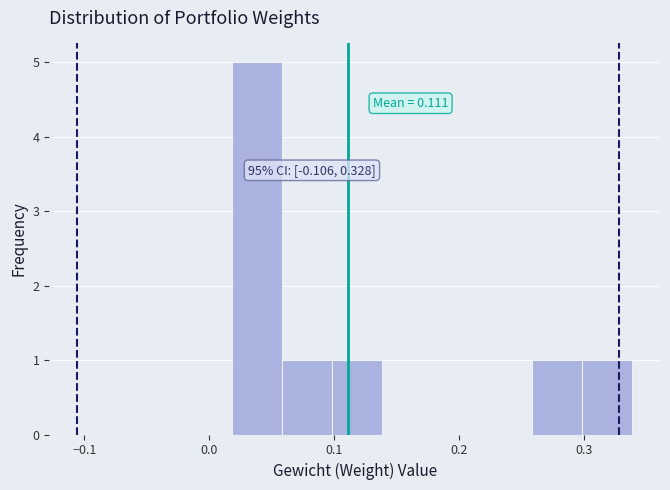

Which range on the x-axis has the tallest bar?

0.02 to 0.06